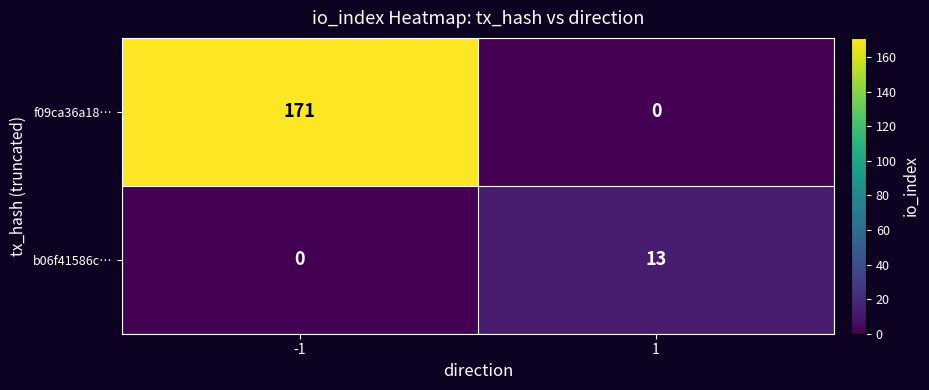

What is the difference between the maximum and minimum values in the f09ca36a18… series?

171